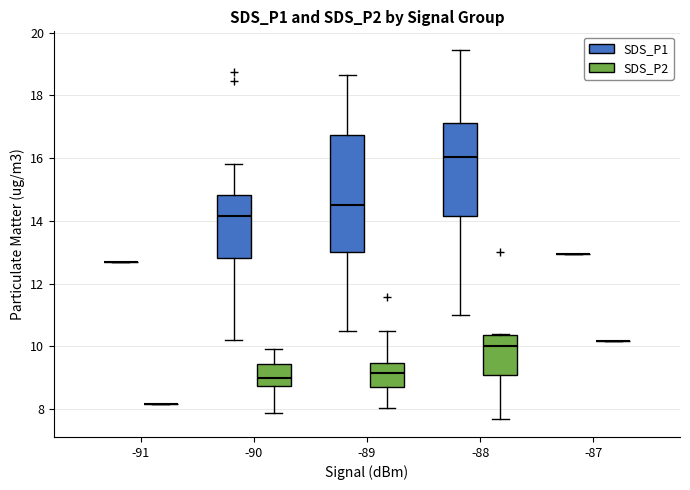

Where is the upper edge of the box for -88 (SDS_P1) on the y-axis? The values are not printed on the chart, so give them approximately, as read against the axis.

17.2